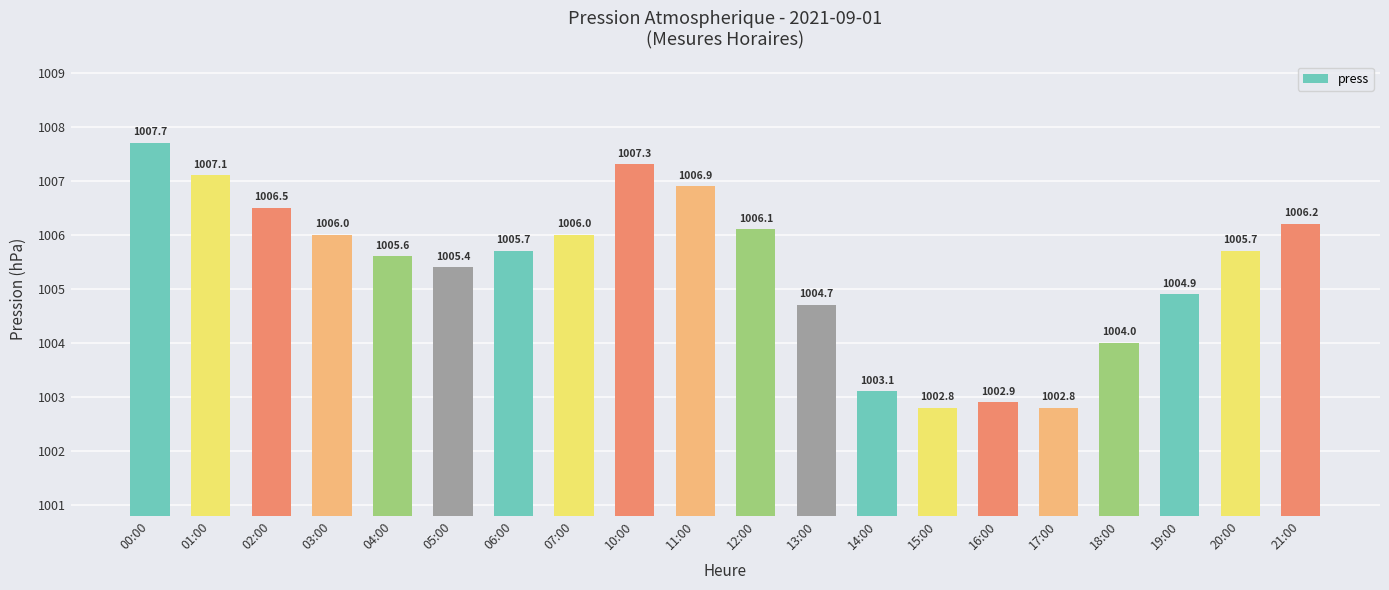

How many data points are less than 1005?

7